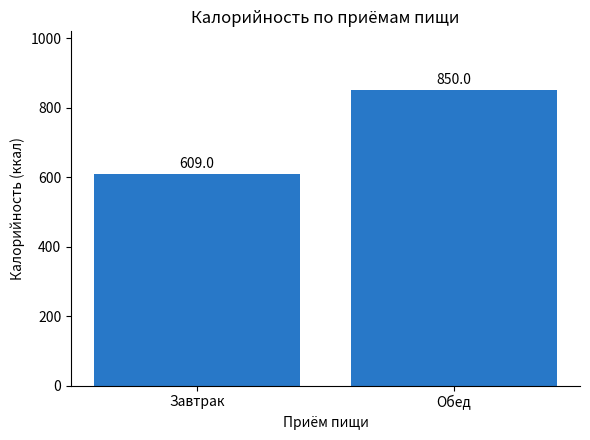

Count the number of data series in this chart.

1